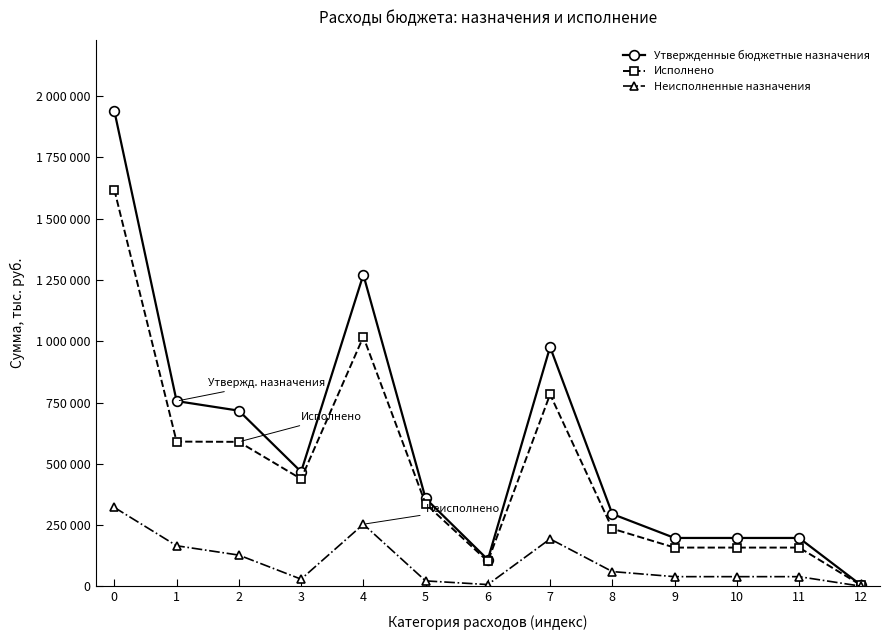

Is this an area chart (filled region under the line)?

No